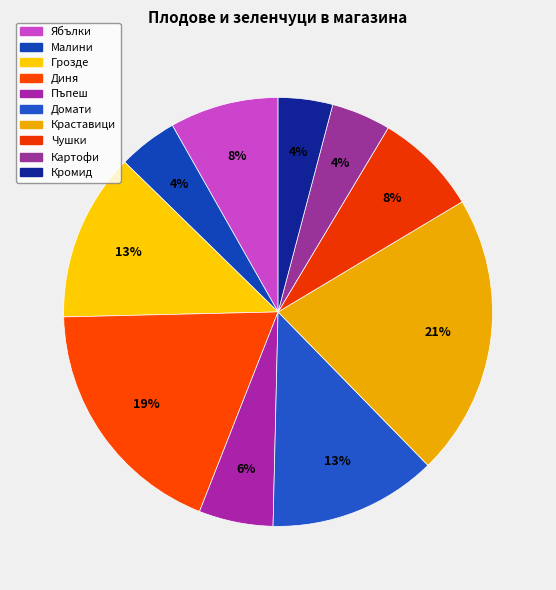

How many segments does this pie chart have?

10